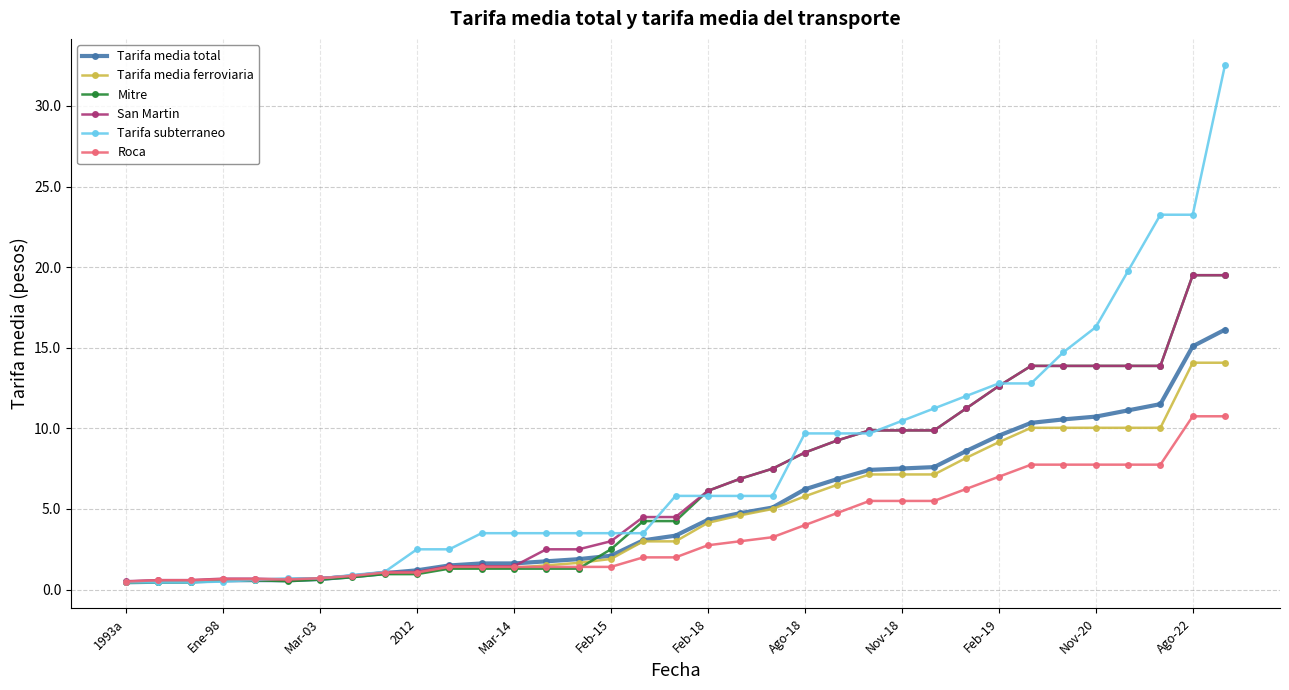

What is the value of the Tarifa media ferroviaria point at the 26th from the left?

7.1